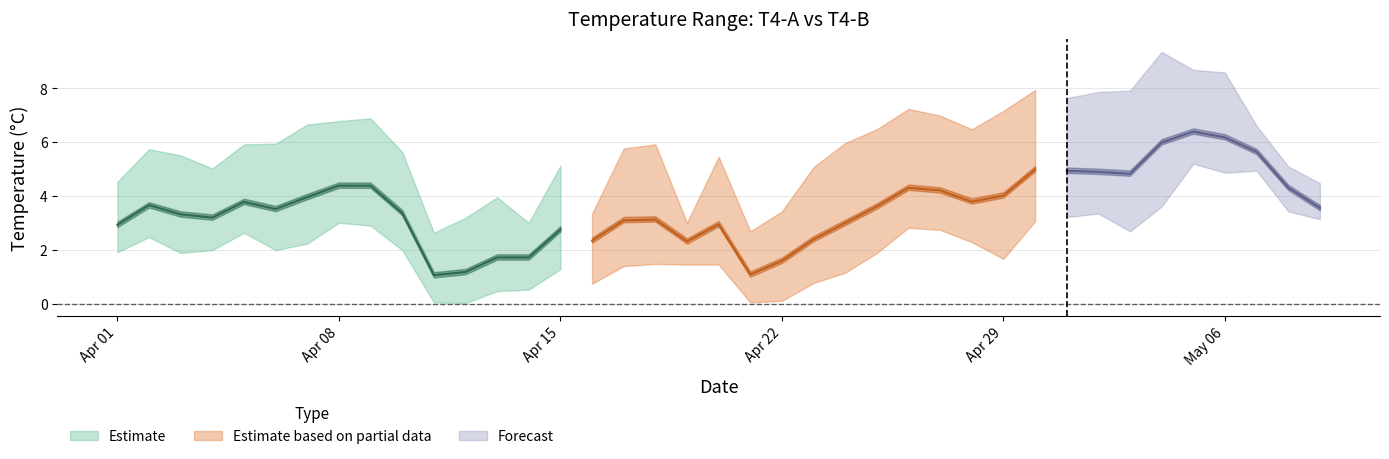

Which category has the highest value across all series?

2022-05-04